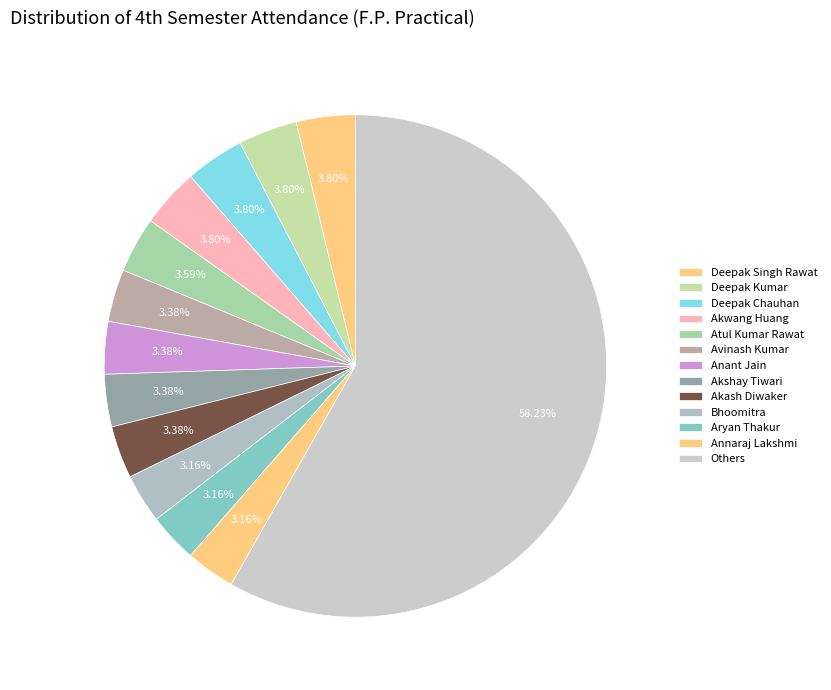

Count the number of slices in the pie.

13